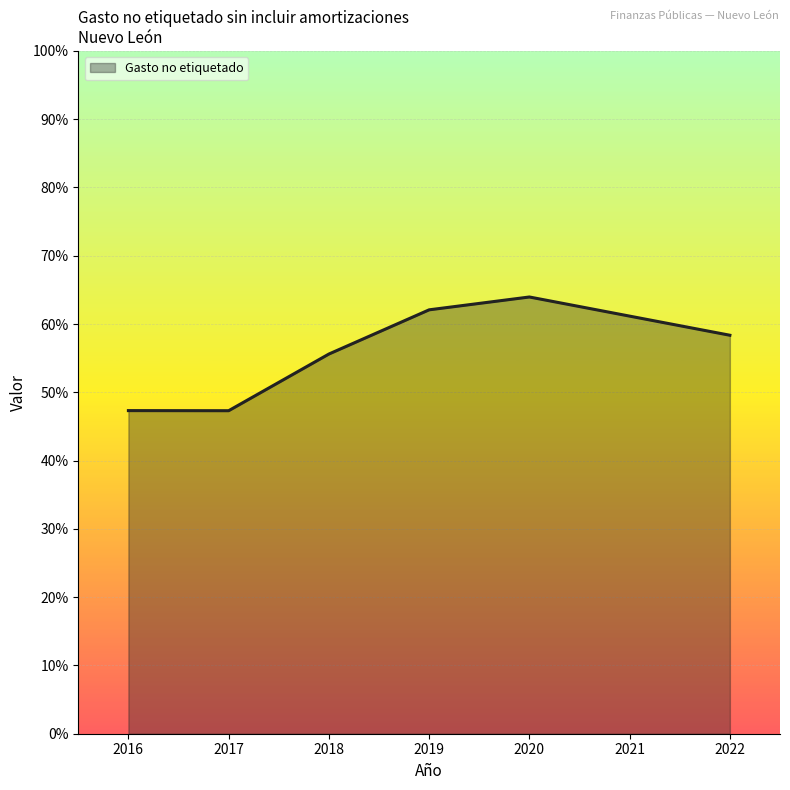

The value at 2021 is 61.2. True or false?

True